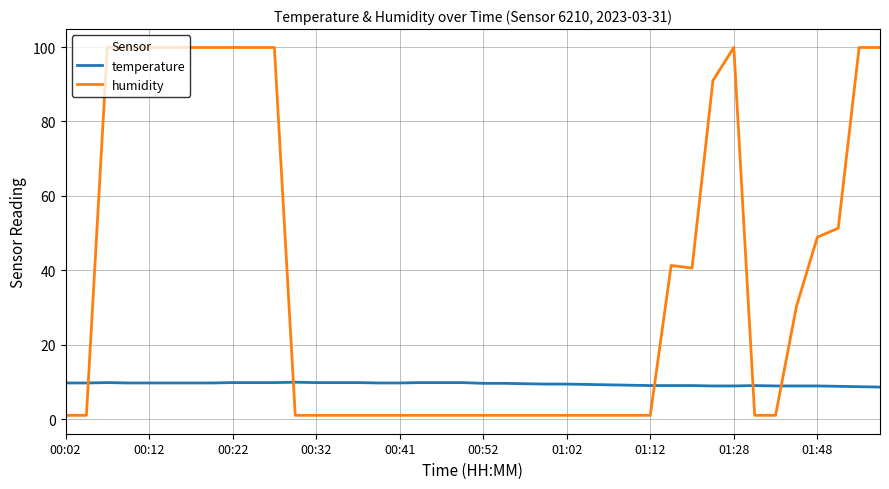

List the series in order of their overall mean, lowest first.

temperature, humidity